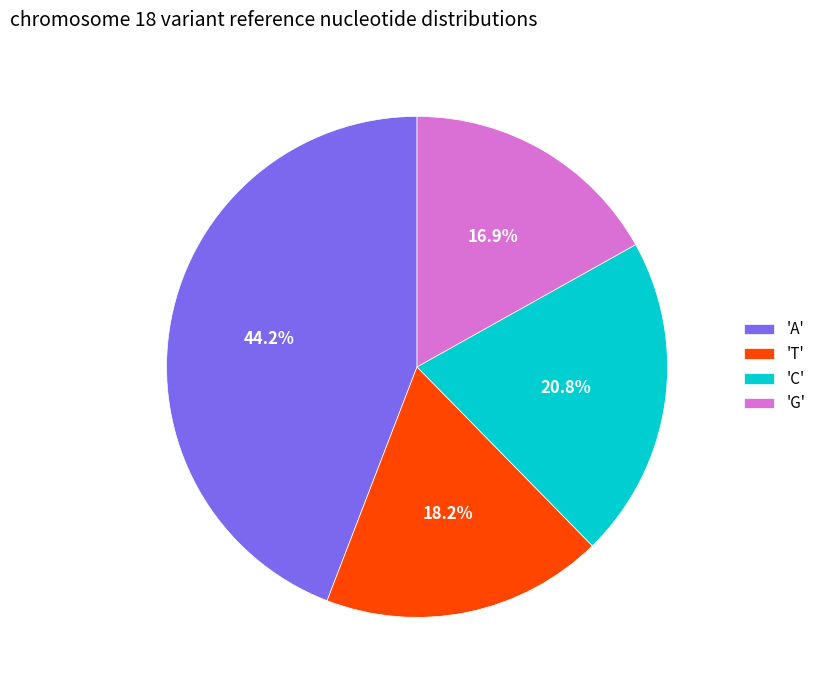

Approximately how many times larger is the value at 'T' compared to 'C'?

0.9